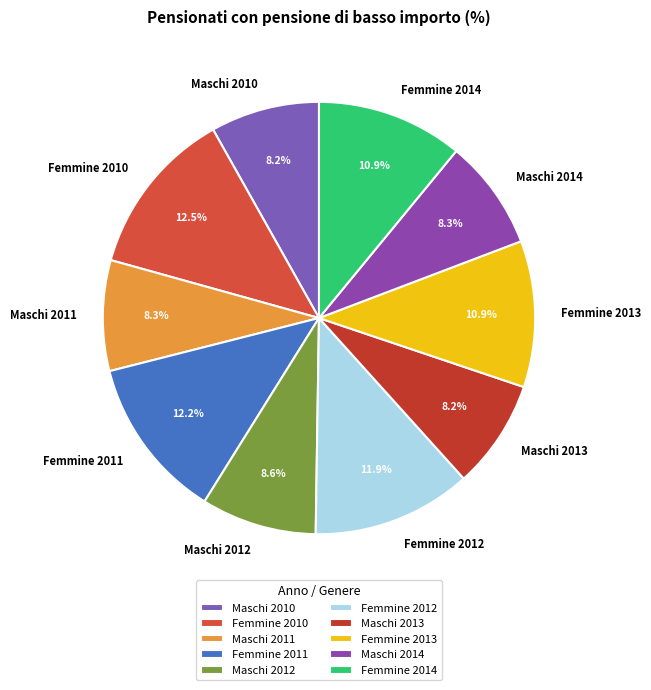

How many slices are in this pie chart?

10